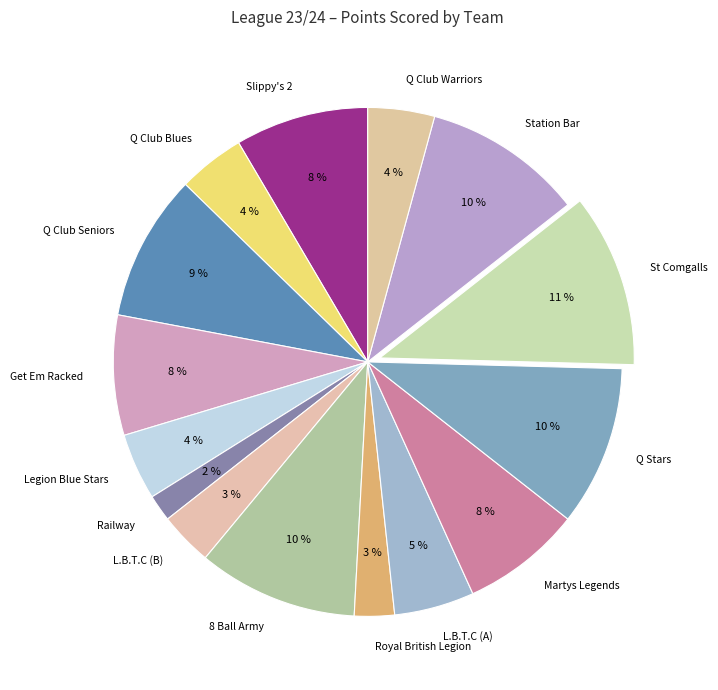

What is the ratio of the value at L.B.T.C (A) to the value at Q Club Blues?

1.2